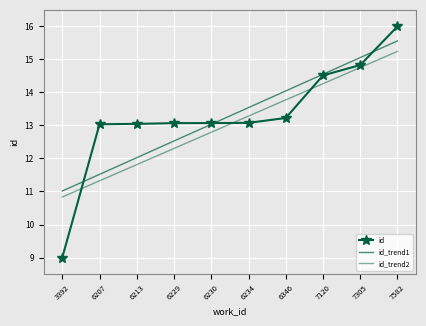

How many series are shown in this chart?

3